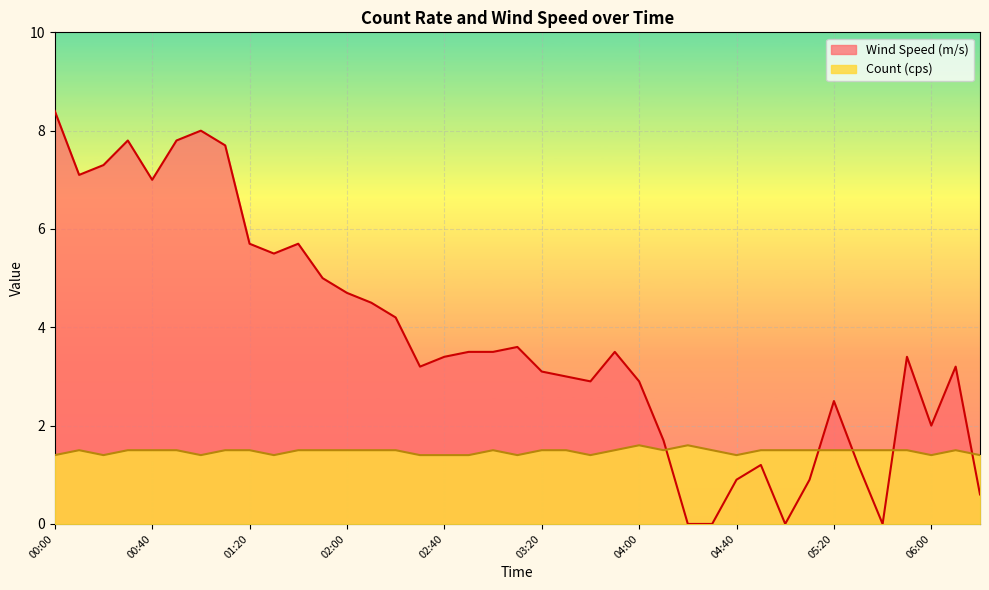

Which category has the highest value in the Wind Speed (m/s) series?

00:00